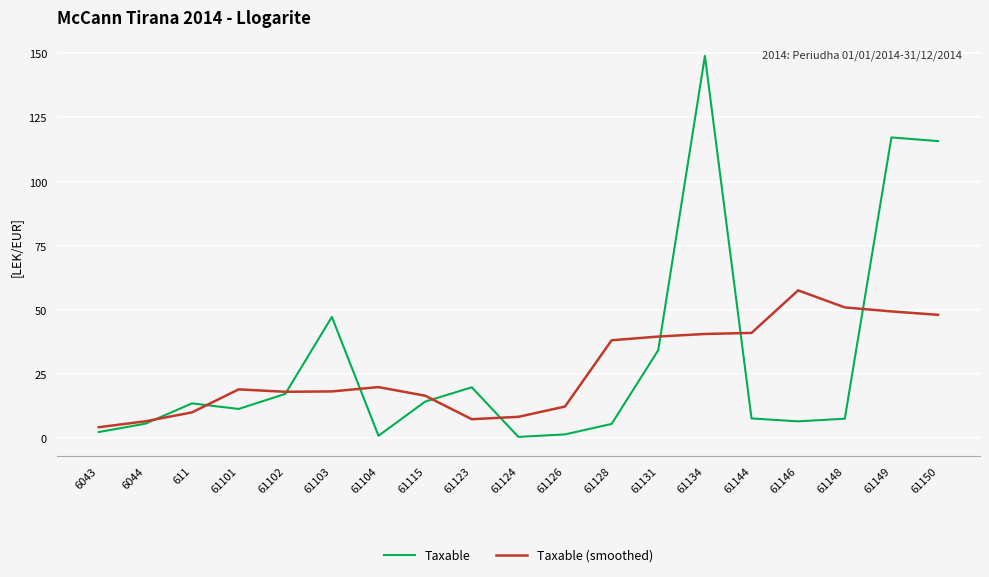

Between 61104 and 61144, which series saw the biggest shift?

Taxable (smoothed)